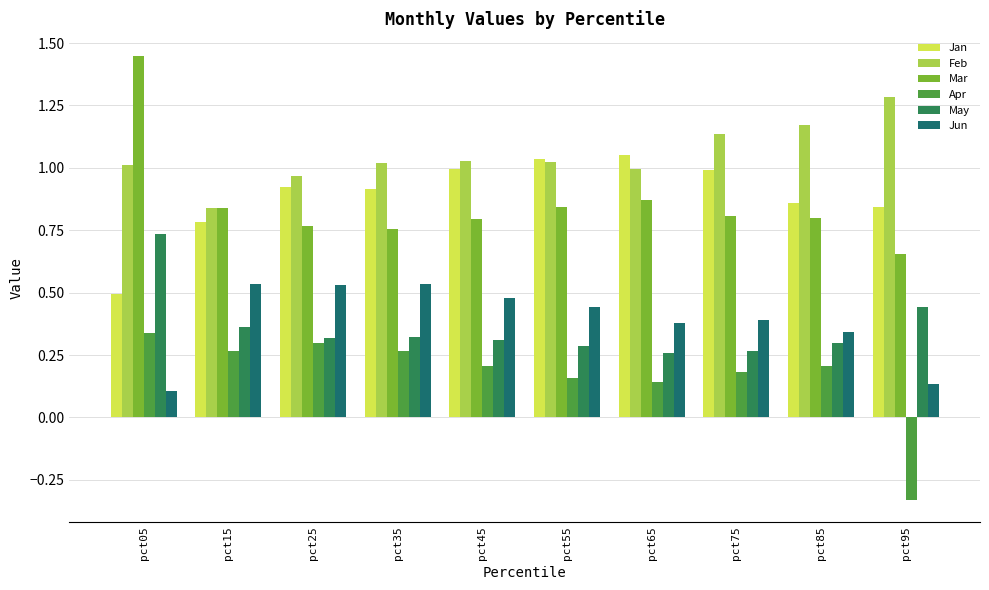

Which category has the highest value across all series?

pct05